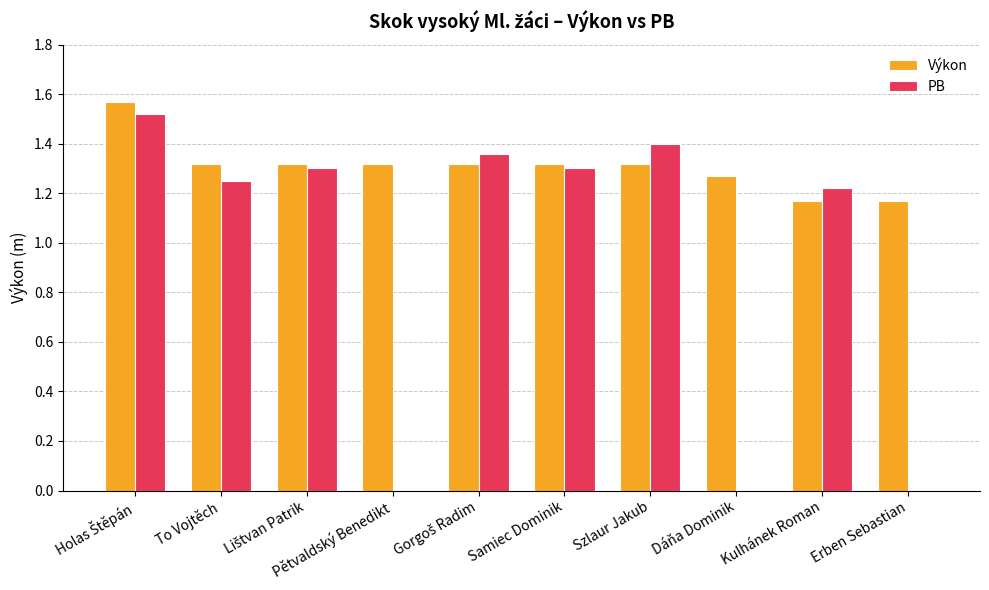

How many series are shown in this chart?

2